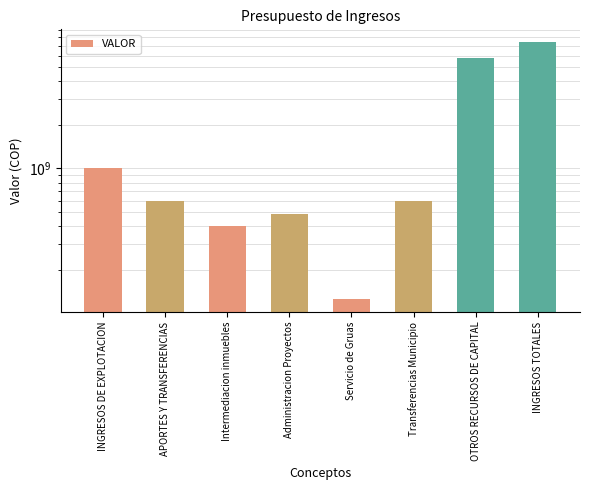

Which has a higher value, Transferencias Municipio or APORTES Y TRANSFERENCIAS?

Transferencias Municipio